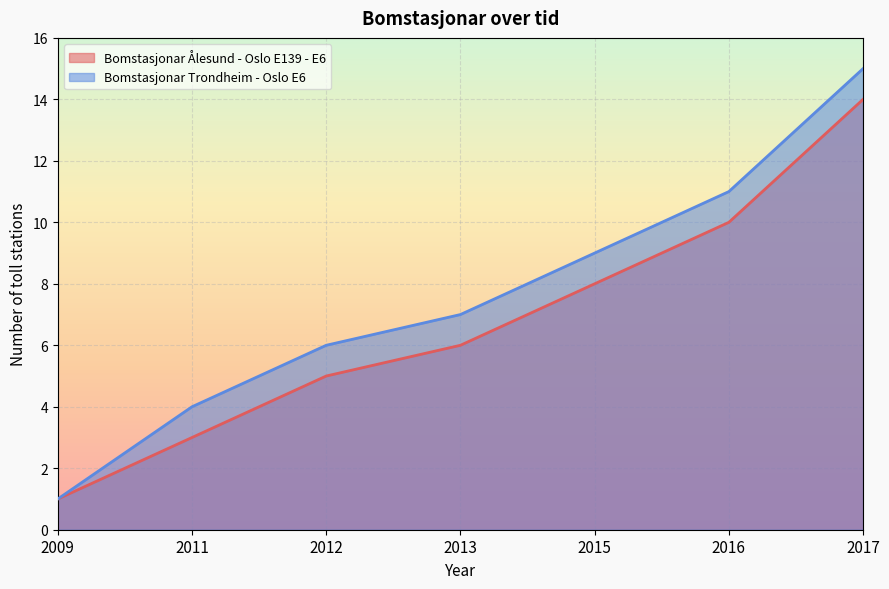

What is the minimum value for Bomstasjonar Ålesund - Oslo E139 - E6?

1